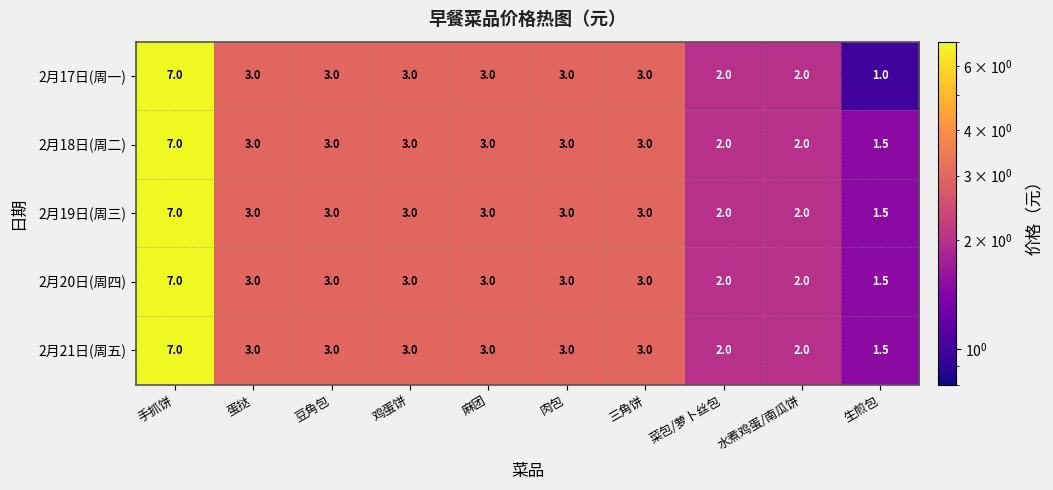

The 2月20日(周四) series shows 4.7 at 肉包. True or false?

False